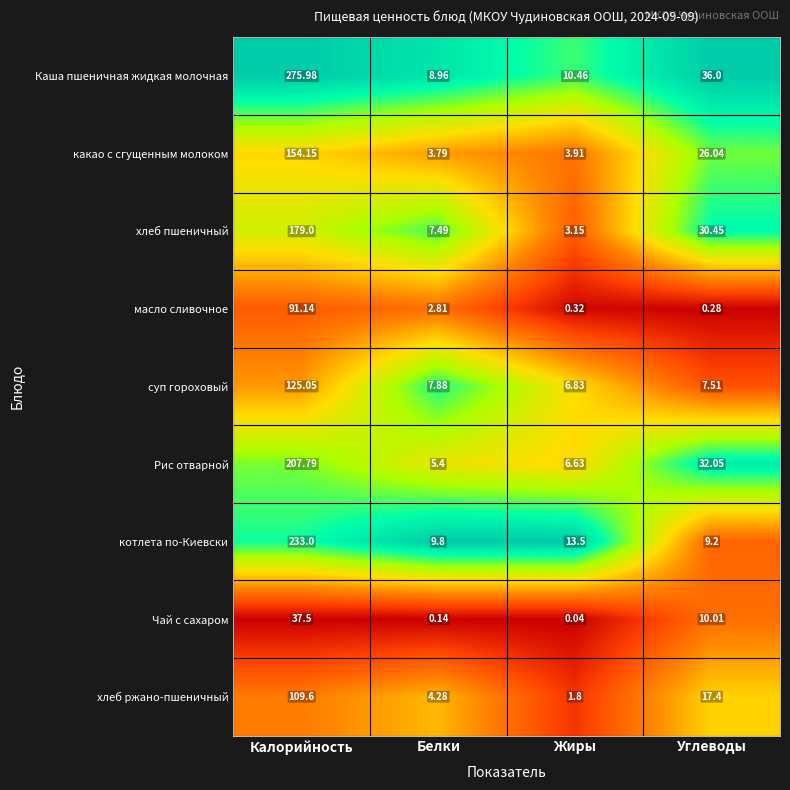

Where does the масло сливочное series first go above 2?

Калорийность